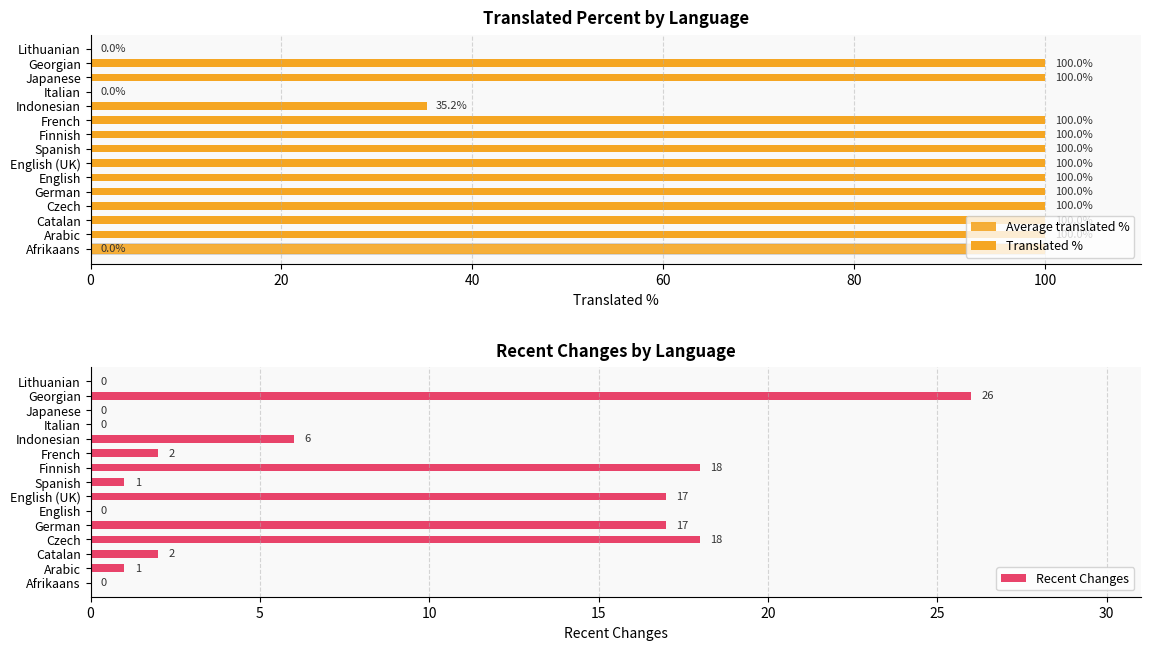

How many bars are there in total?

30